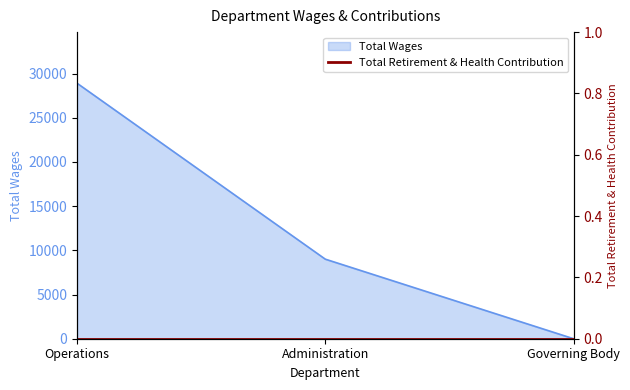

Where is the data nearest to the value 14451?

Administration